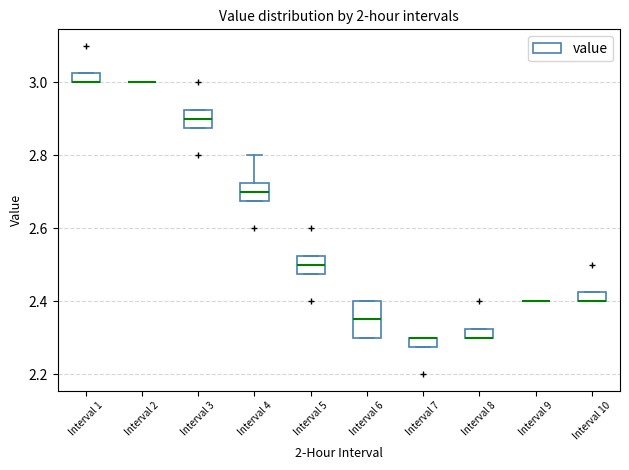

Which box is the tallest, from its lower edge to its upper edge?

Interval 6